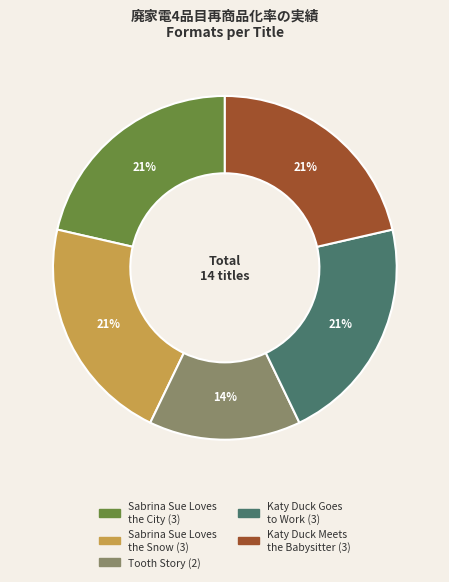

Is the sum of Sabrina Sue Loves the City and Tooth Story greater than half?

No